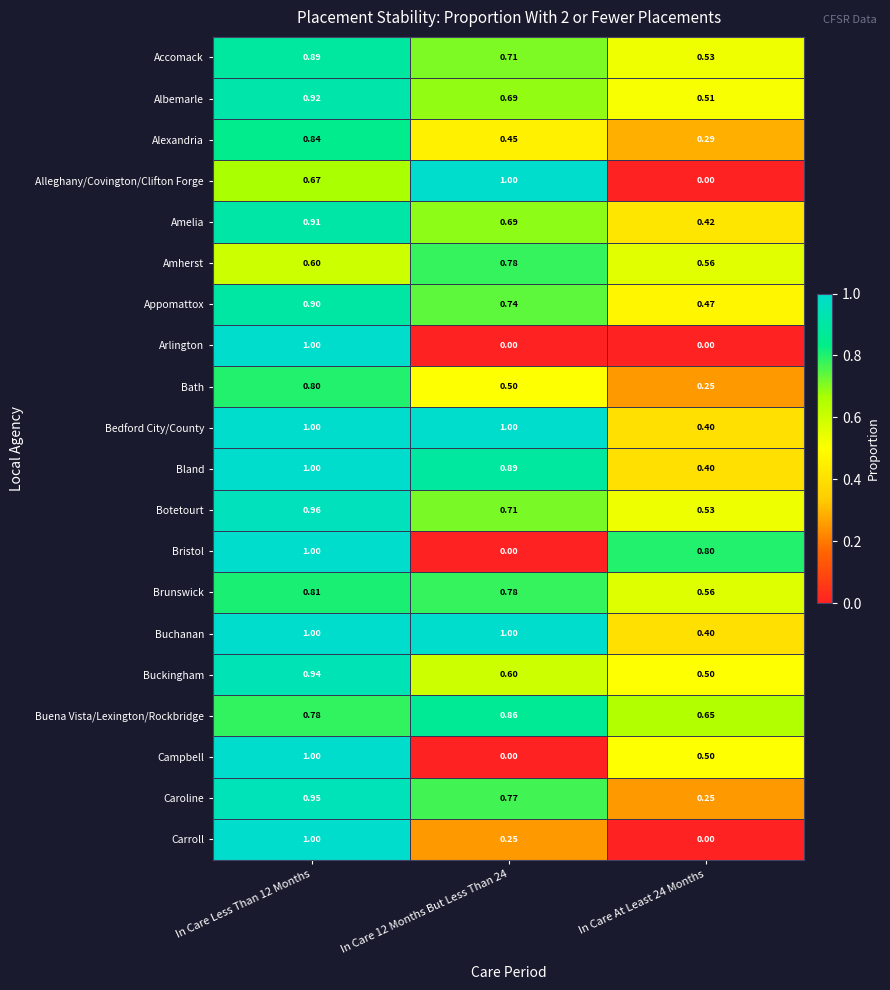

Which series changed the most between In Care 12 Months But Less Than 24 and In Care At Least 24 Months?

Alleghany/Covington/Clifton Forge